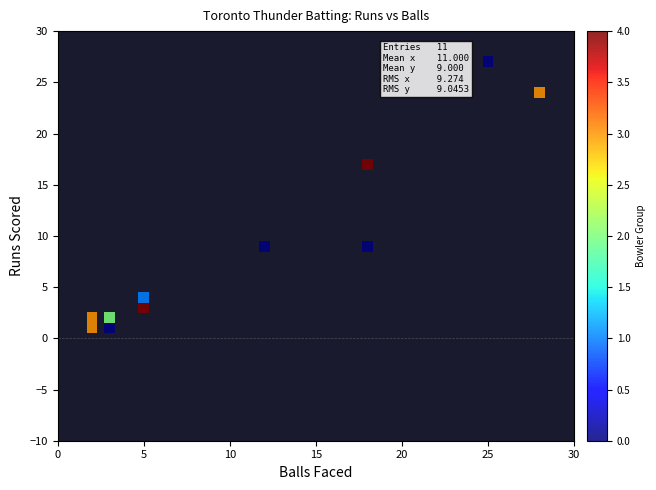

What is the range of X values (max minus min)?

26